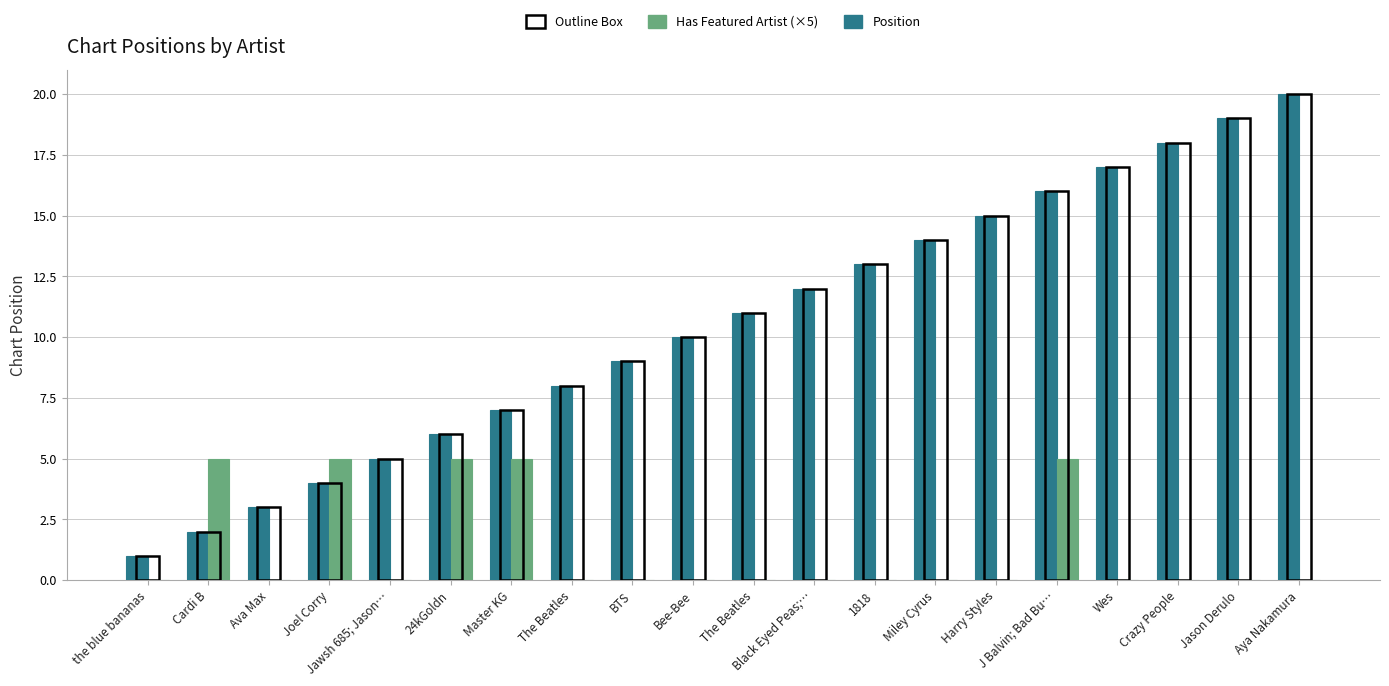

List the series in order of their overall mean, lowest first.

Has Featured Artist (×5), Position